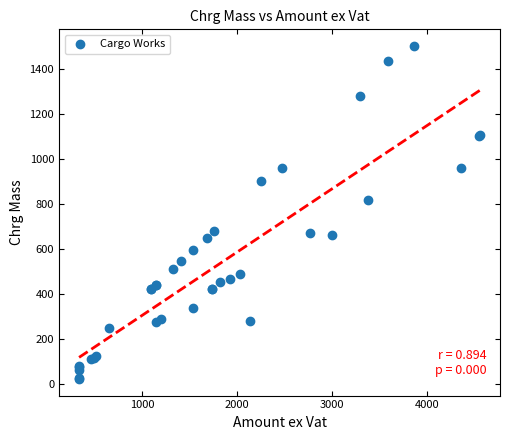

What Y value in the scatter plot is closest to 762?

819